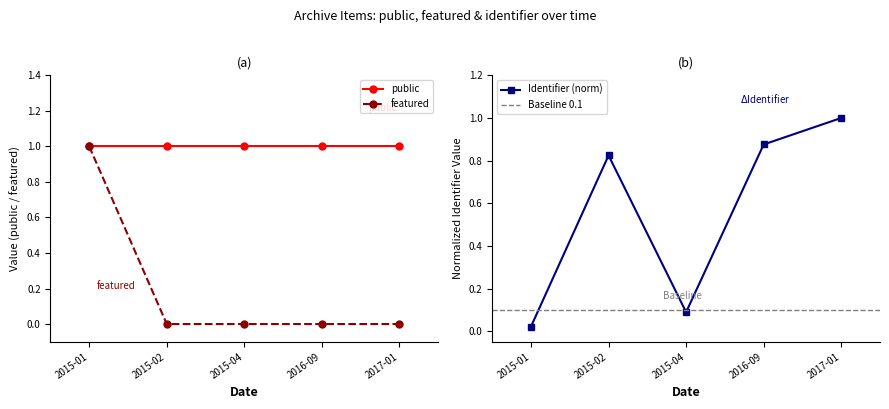

The public series shows 1 at 2017-01. True or false?

True